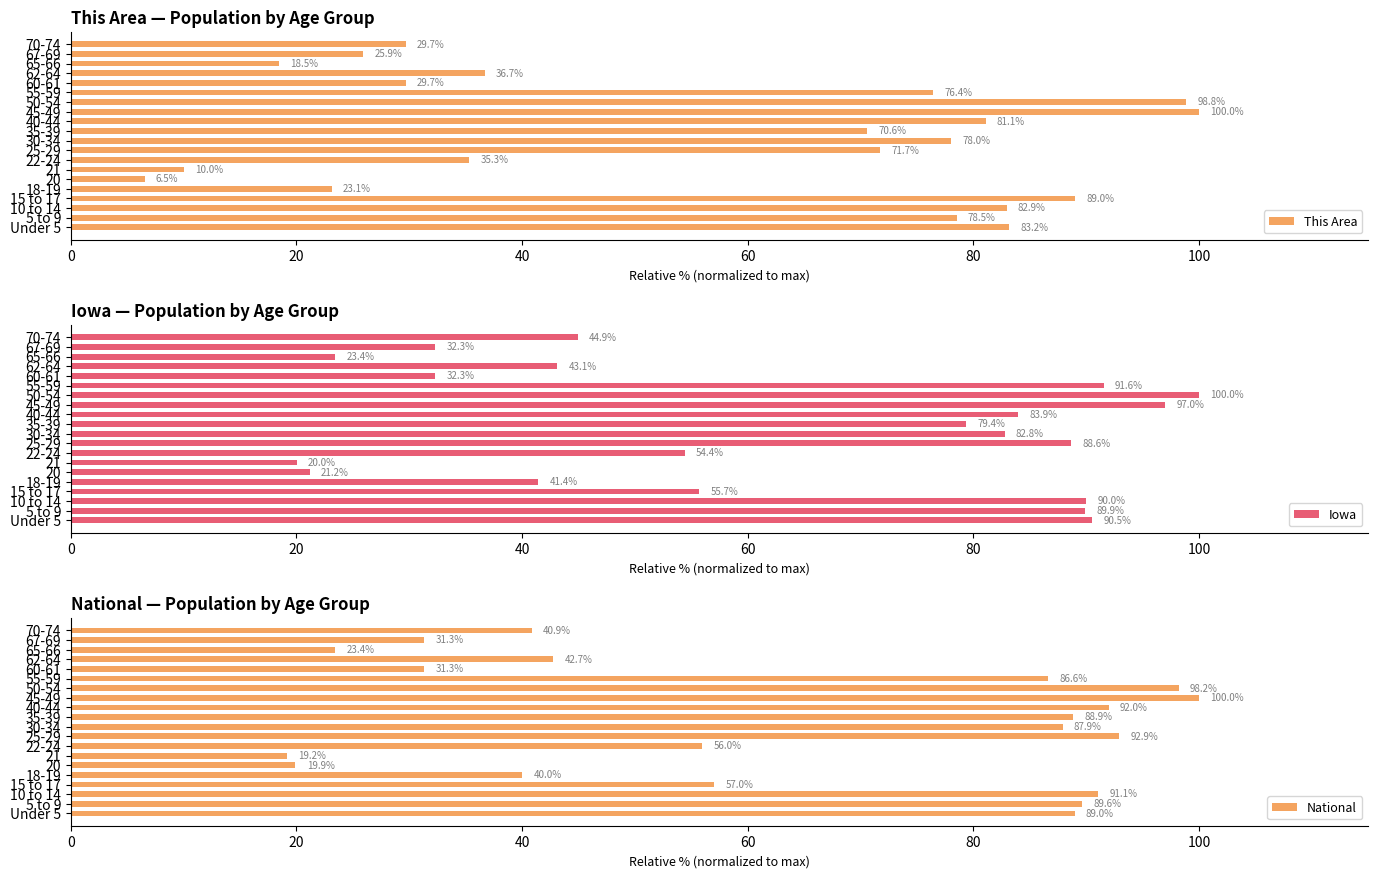

What is the average value of the This Area series?

56.3